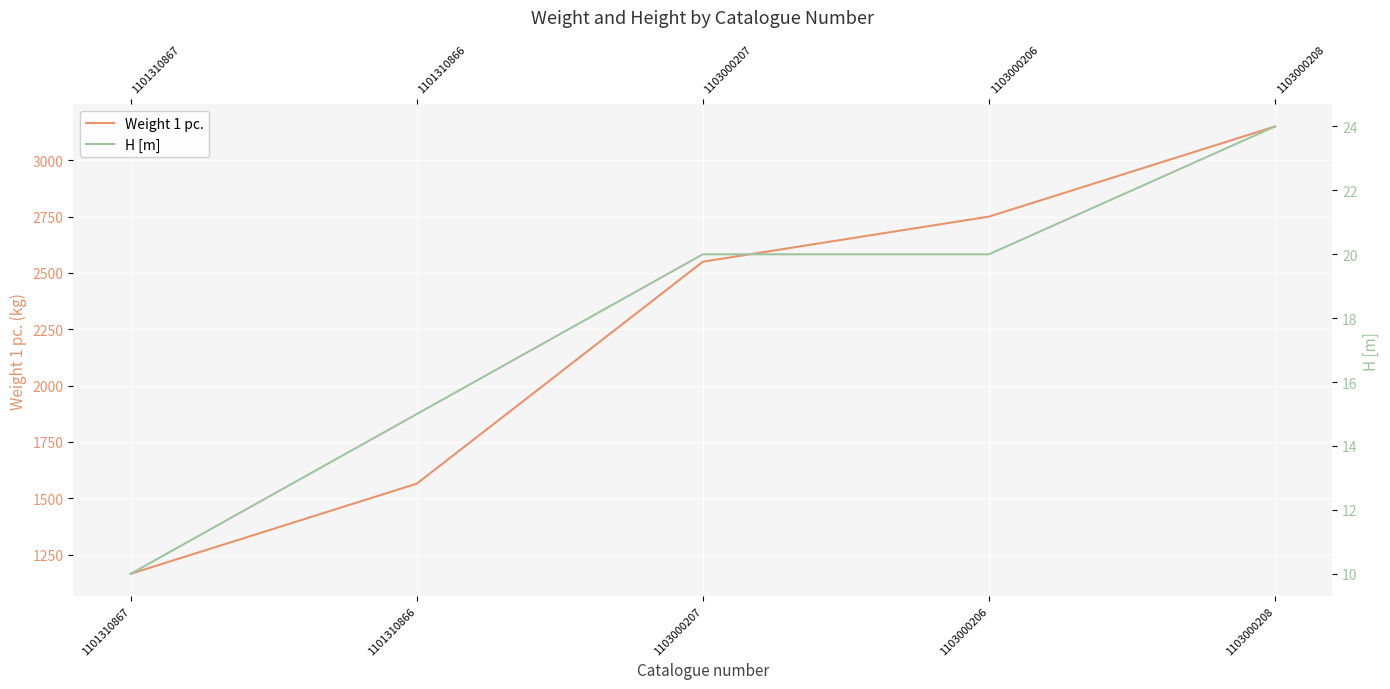

Rank the categories by Weight 1 pc. value from highest to lowest.

1103000208, 1103000206, 1103000207, 1101310866, 1101310867